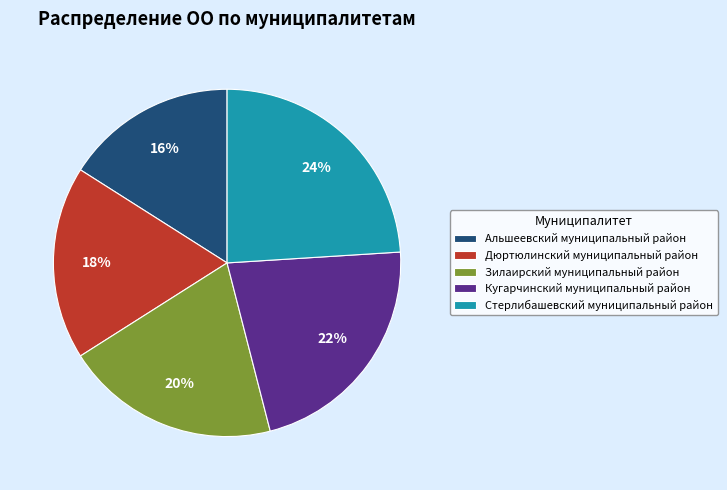

To the nearest percent, what percentage of the pie is Стерлибашевский муниципальный район?

24%